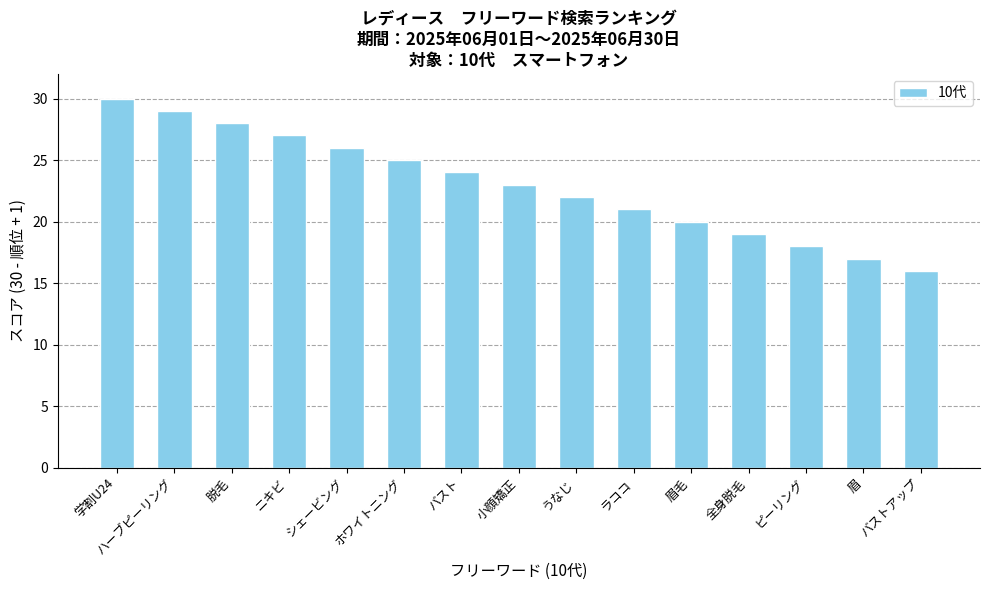

Reading left to right, what are all the values shown in this chart?

30	29	28	27	26	25	24	23	22	21	20	19	18	17	16